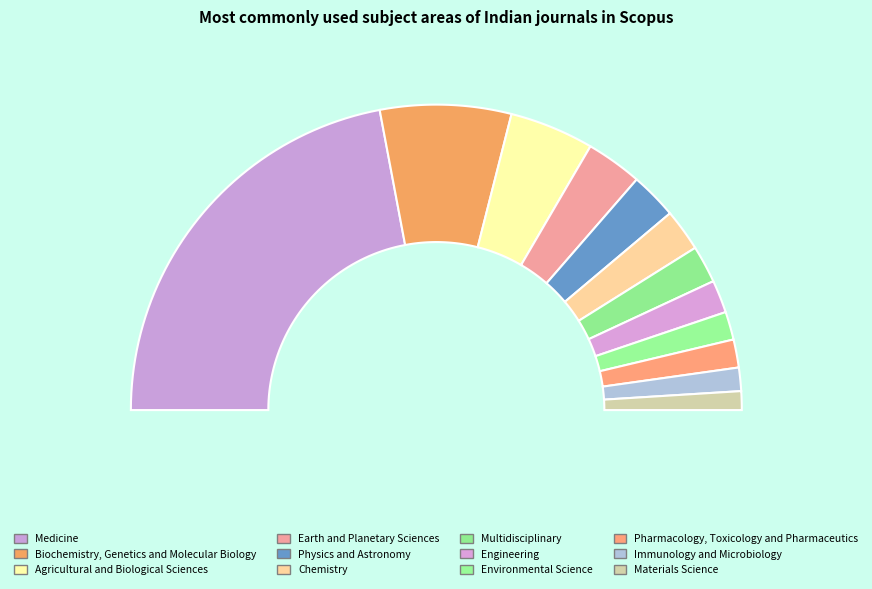

Rank the categories by value from lowest to highest.

Materials Science, Immunology and Microbiology, Environmental Science, Pharmacology, Toxicology and Pharmaceutics, Engineering, Multidisciplinary, Chemistry, Physics and Astronomy, Earth and Planetary Sciences, Agricultural and Biological Sciences, Biochemistry, Genetics and Molecular Biology, Medicine